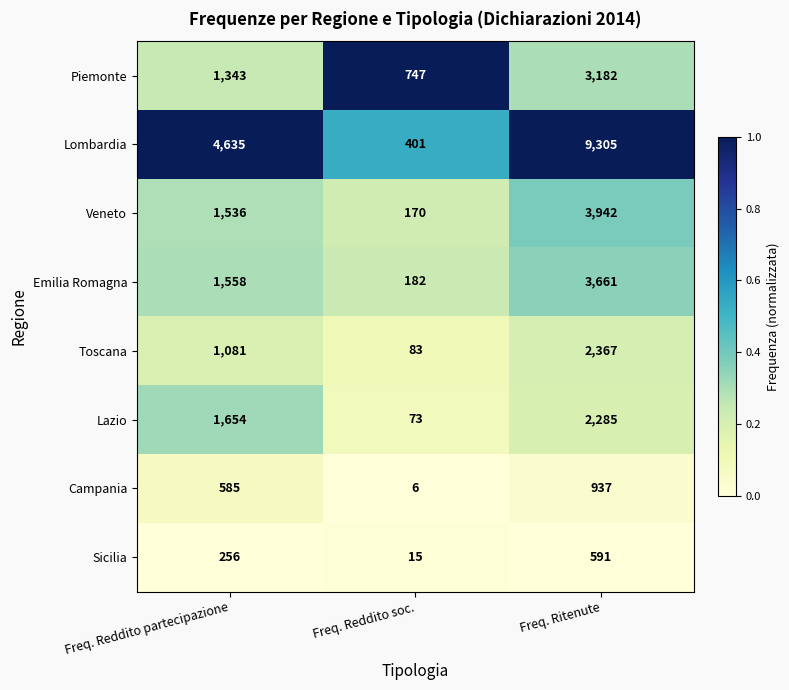

How many Sicilia values are between 15 and 591?

3